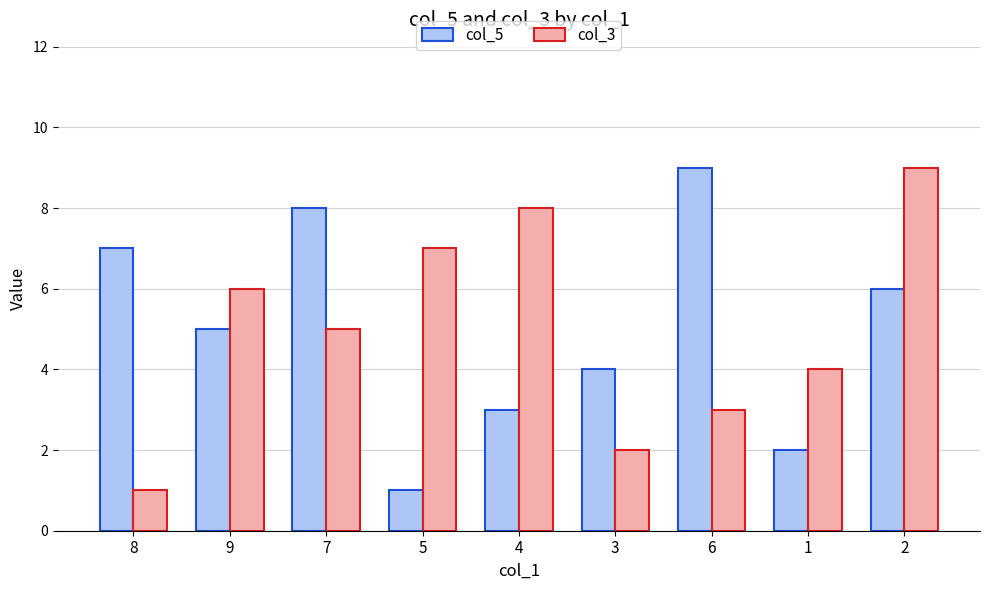

Where is col_5 nearest to the value 5?

9